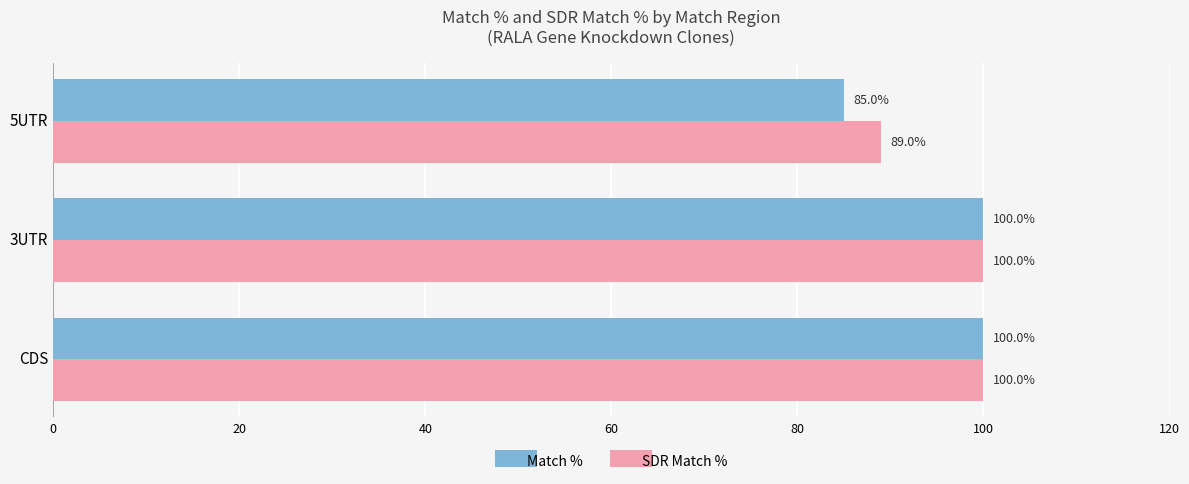

What is the total value across all series at 5UTR?

174